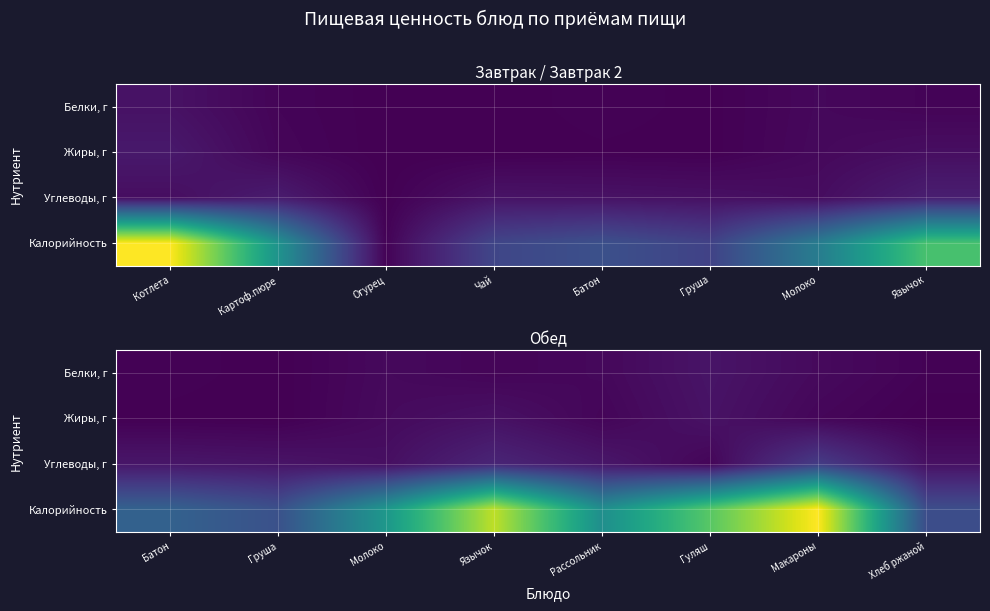

Which label corresponds to the smallest value in the chart?

Груша